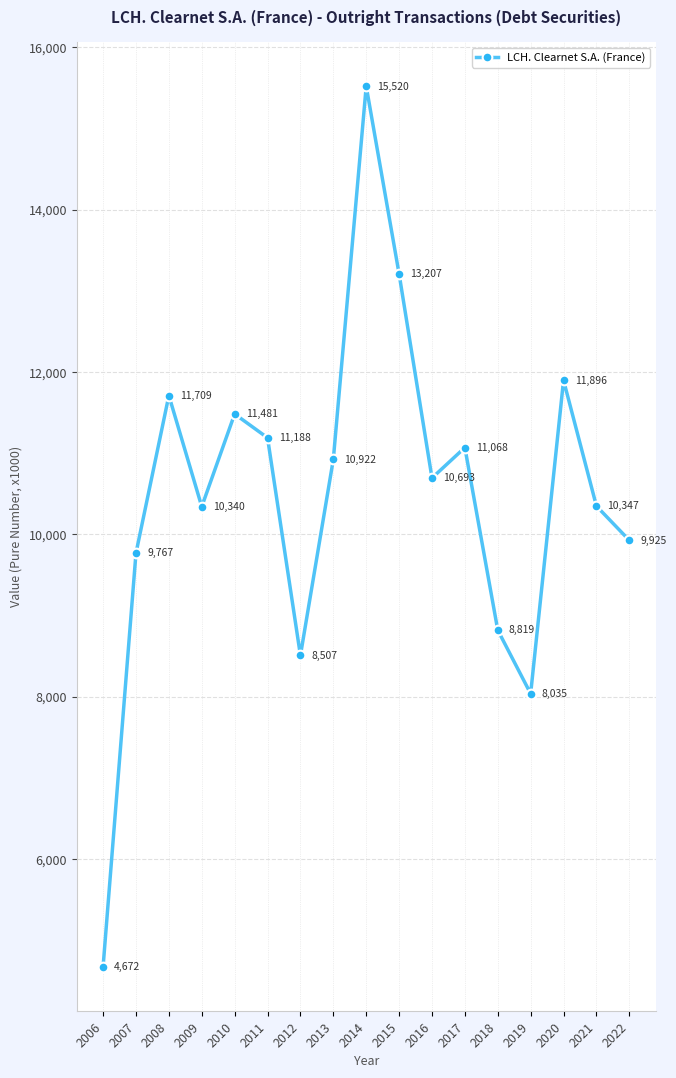

Does the chart have visible grid lines?

Yes